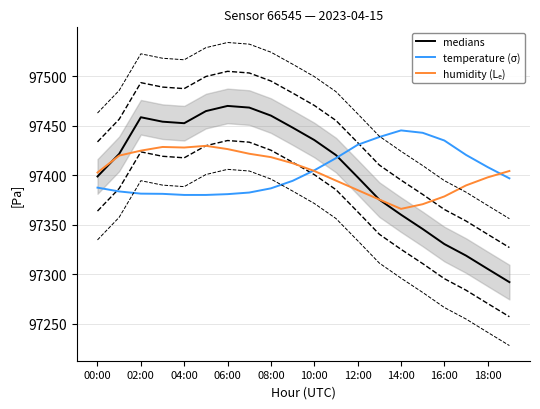

What is the minimum value for temperature (σ)?

97380.2